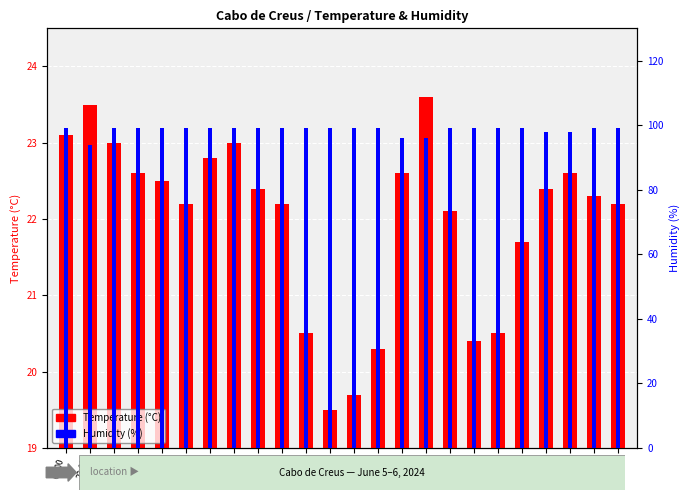

Between 00:00 and 20:00, which series saw the biggest shift?

Temperature (C)